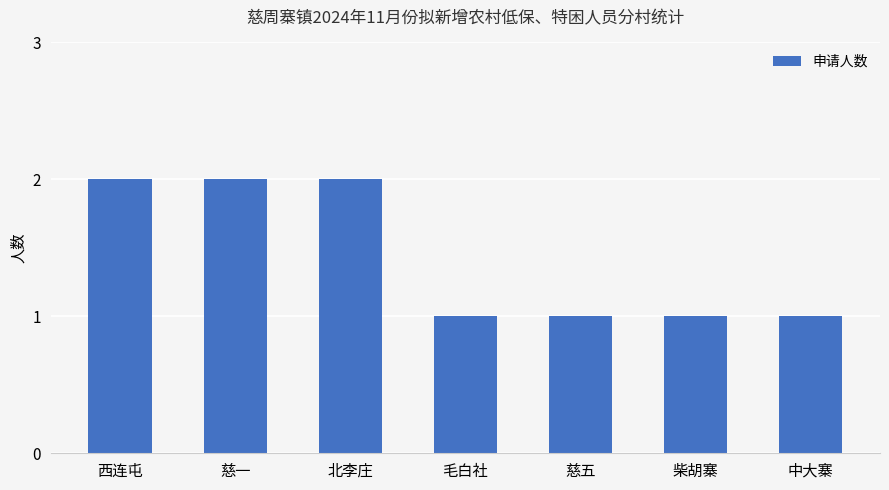

How many series are shown in this chart?

1